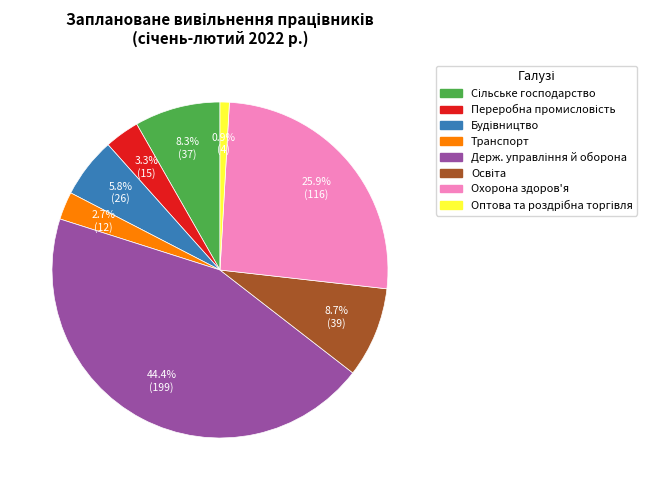

Is there any slice that represents more than half of the pie?

No